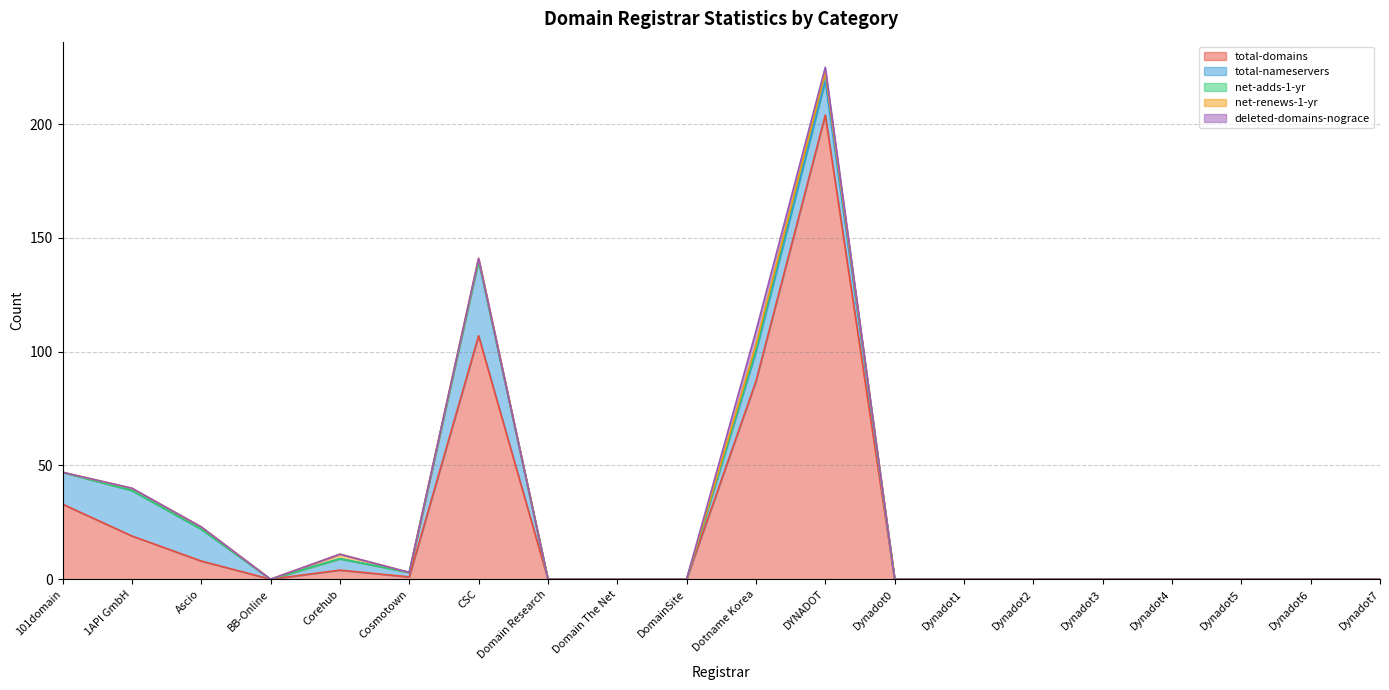

Reading right to left, what are all the values shown in this chart?

total-domains: 0	0	0	0	0	0	0	0	204	87	0	0	0	107	1	4	0	8	19	33
total-nameservers: 0	0	0	0	0	0	0	0	15	13	0	0	0	33	2	5	0	14	20	14
net-adds-1-yr: 0	0	0	0	0	0	0	0	4	1	0	0	0	0	0	0	0	0	0	0
net-renews-1-yr: 0	0	0	0	0	0	0	0	0	2	0	0	0	1	0	2	0	1	1	0
deleted-domains-nograce: 0	0	0	0	0	0	0	0	2	6	0	0	0	0	0	0	0	0	0	0